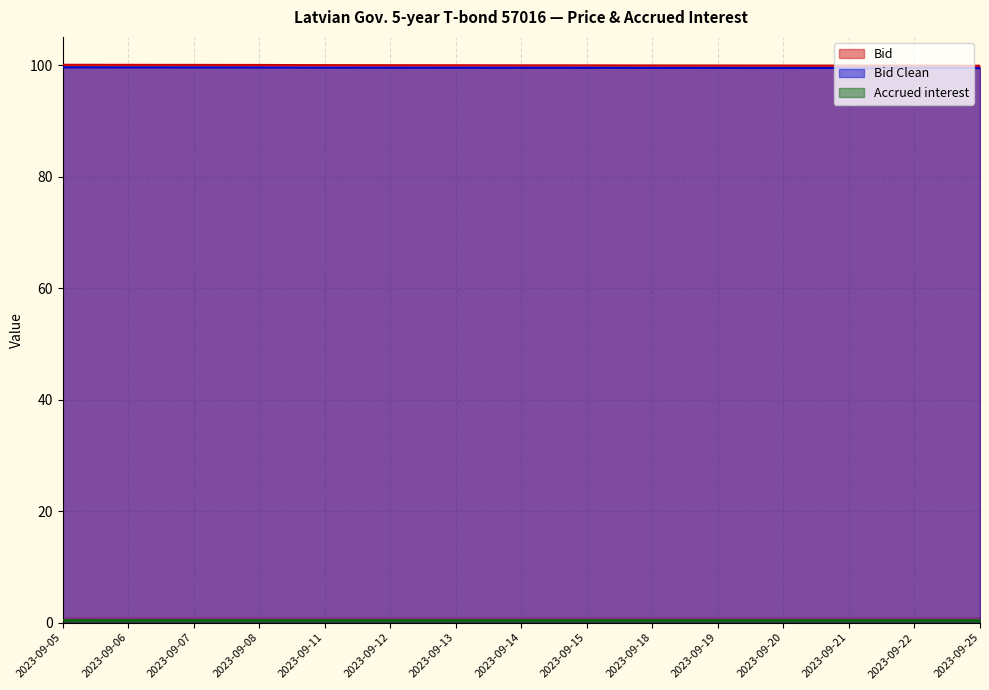

What is the total value across all series at 2023-09-19?

199.9